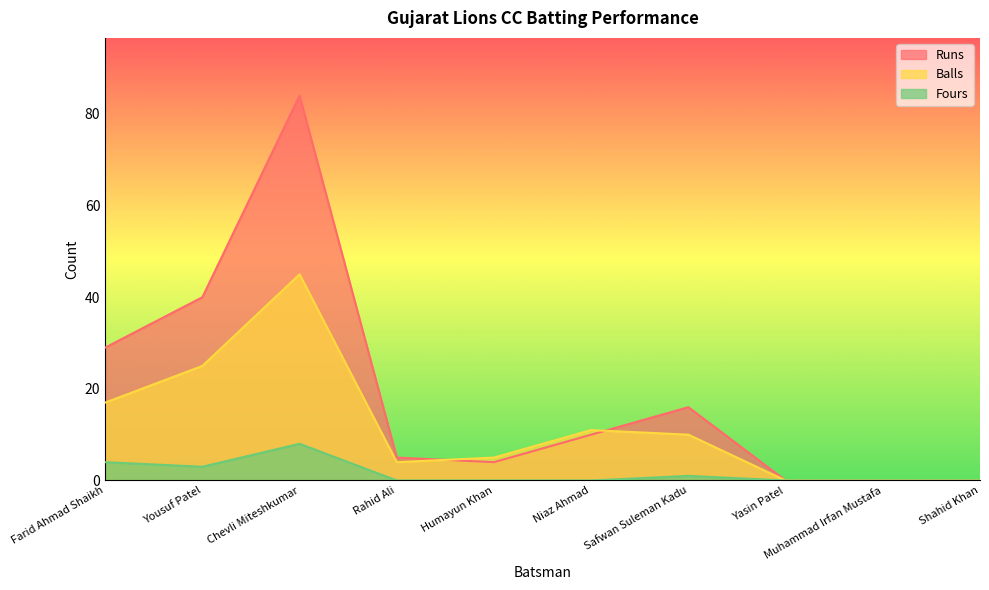

What is the value of the Fours point at the 1st from the left?

4